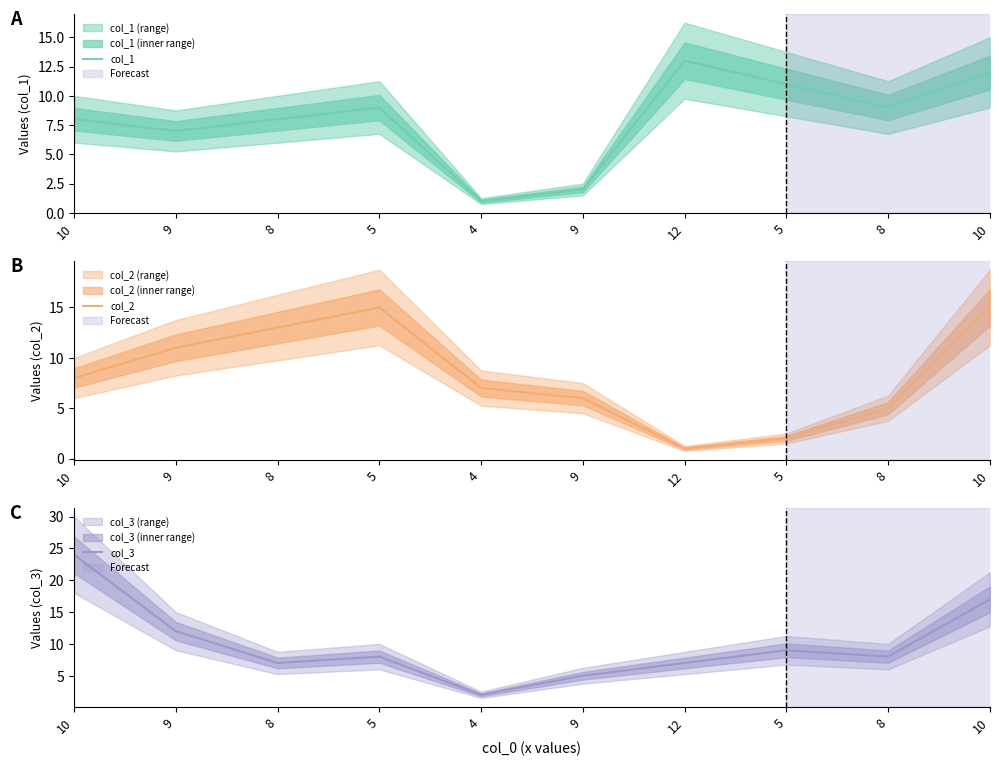

What is the label of the 2nd point from the right?

8